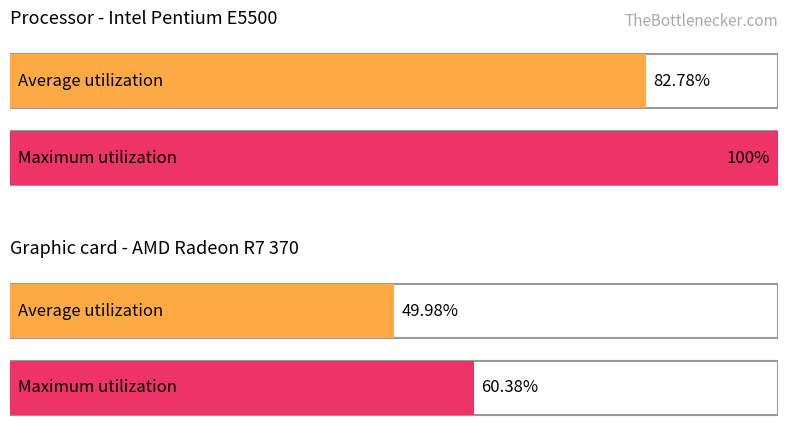

Are the bars grouped side by side (vs. stacked)?

Yes